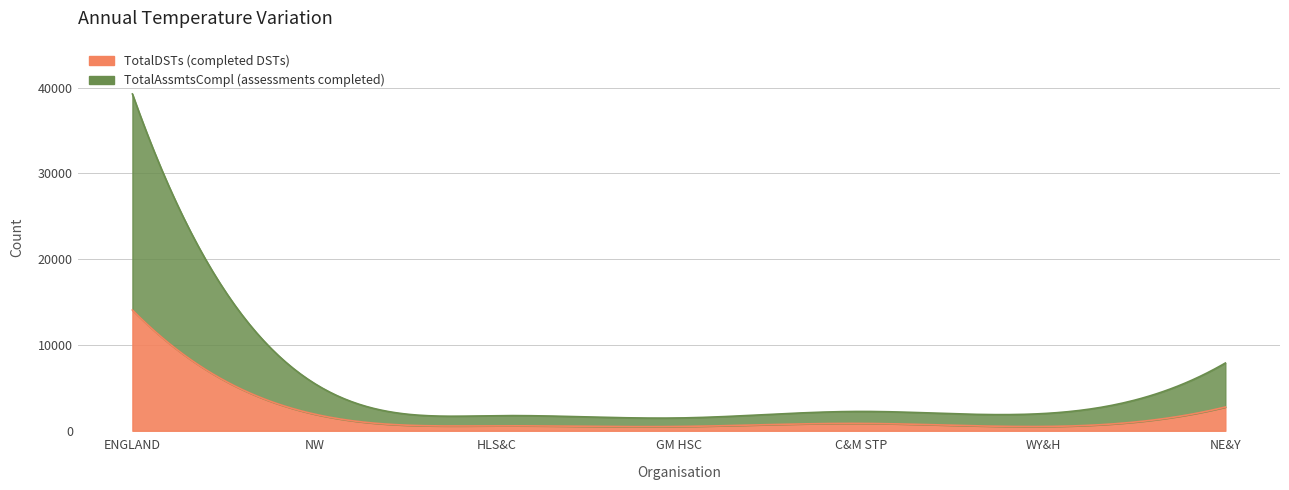

True or false: TotalAssmtsCompl and TotalDSTs intersect in this chart.

False